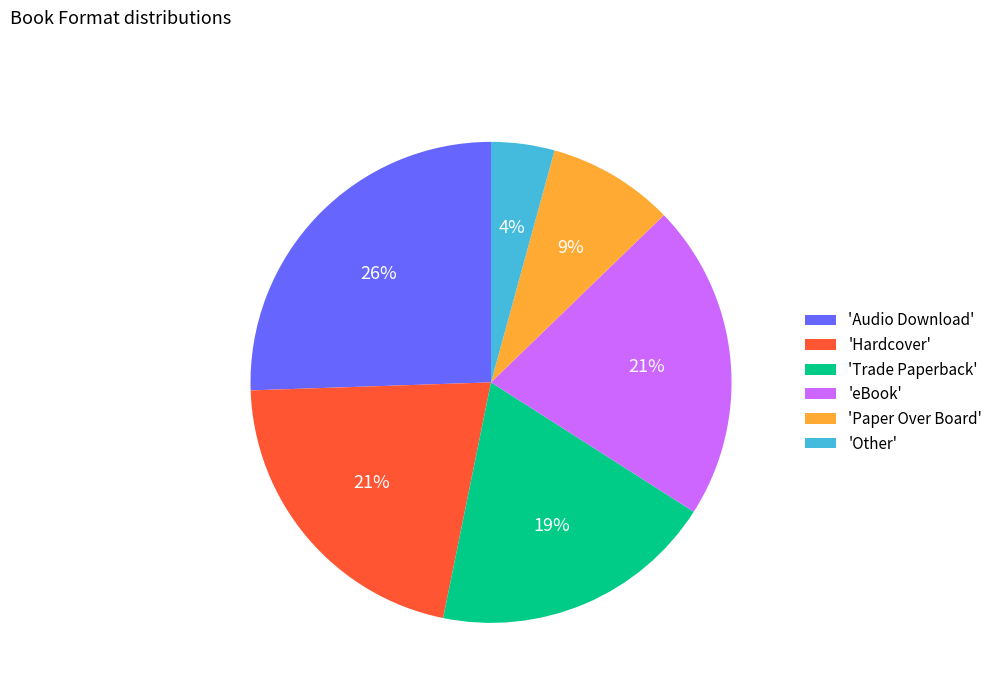

Which has a higher value, 'Trade Paperback' or 'Other'?

'Trade Paperback'